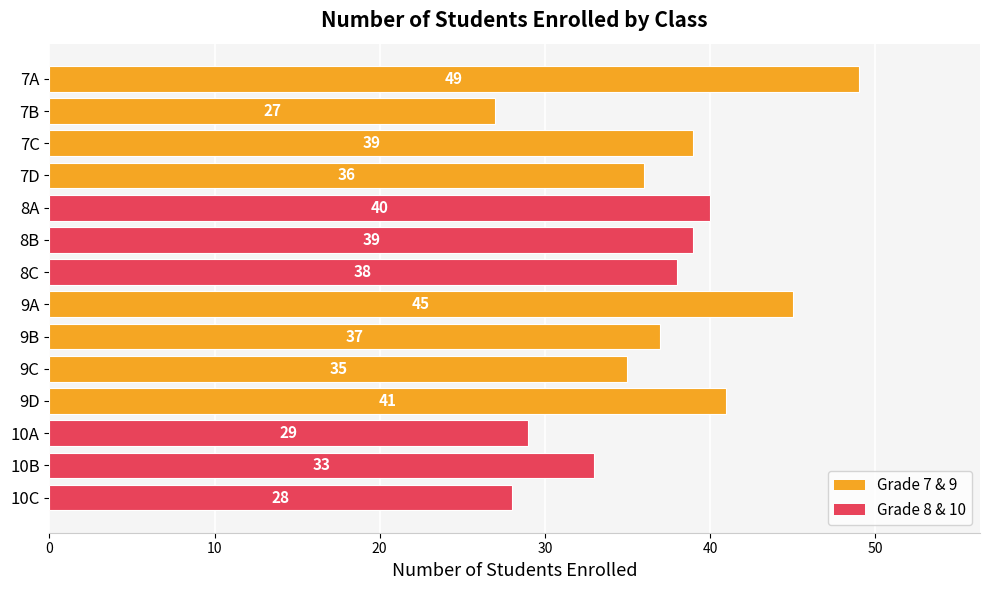

The value at 9C is 54. True or false?

False